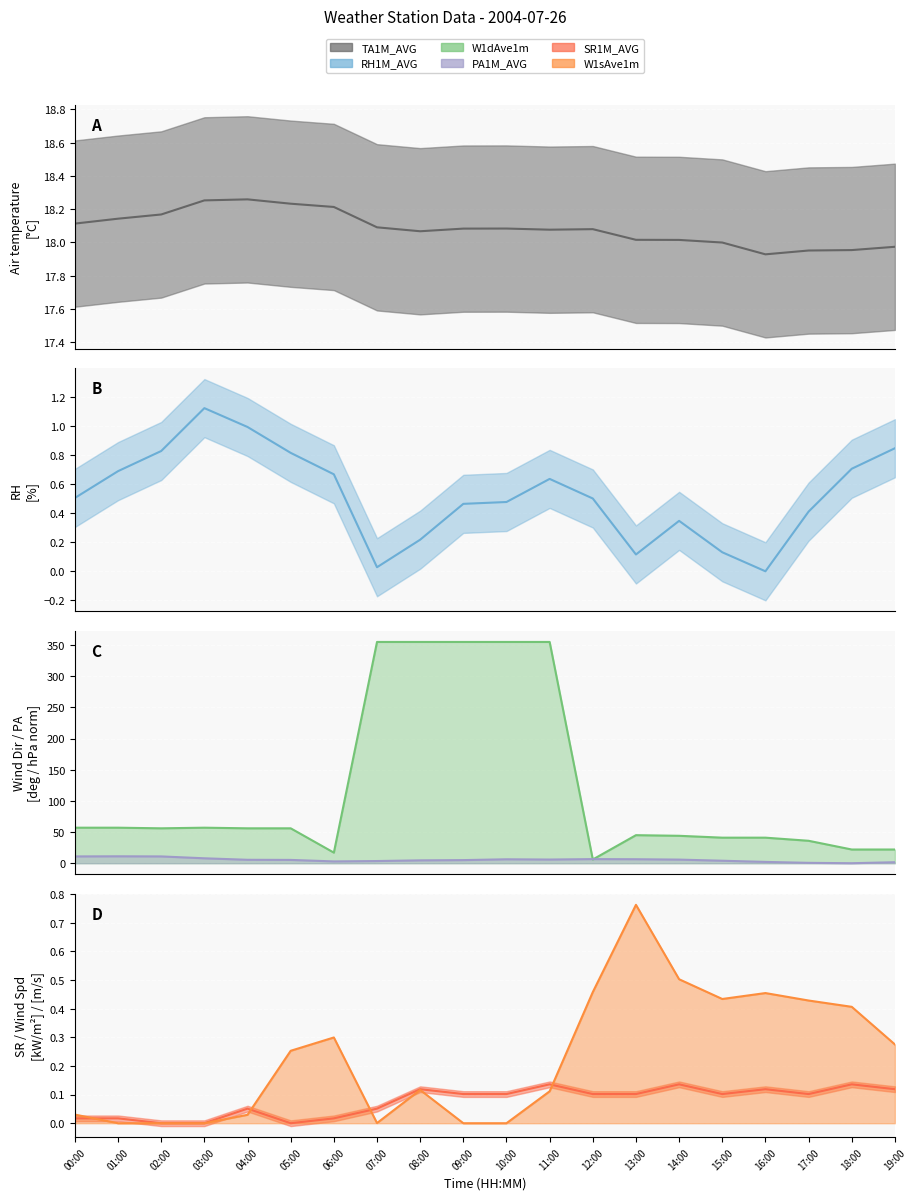

What is the difference between the maximum and minimum values in the W1dAve1m series?

349.0